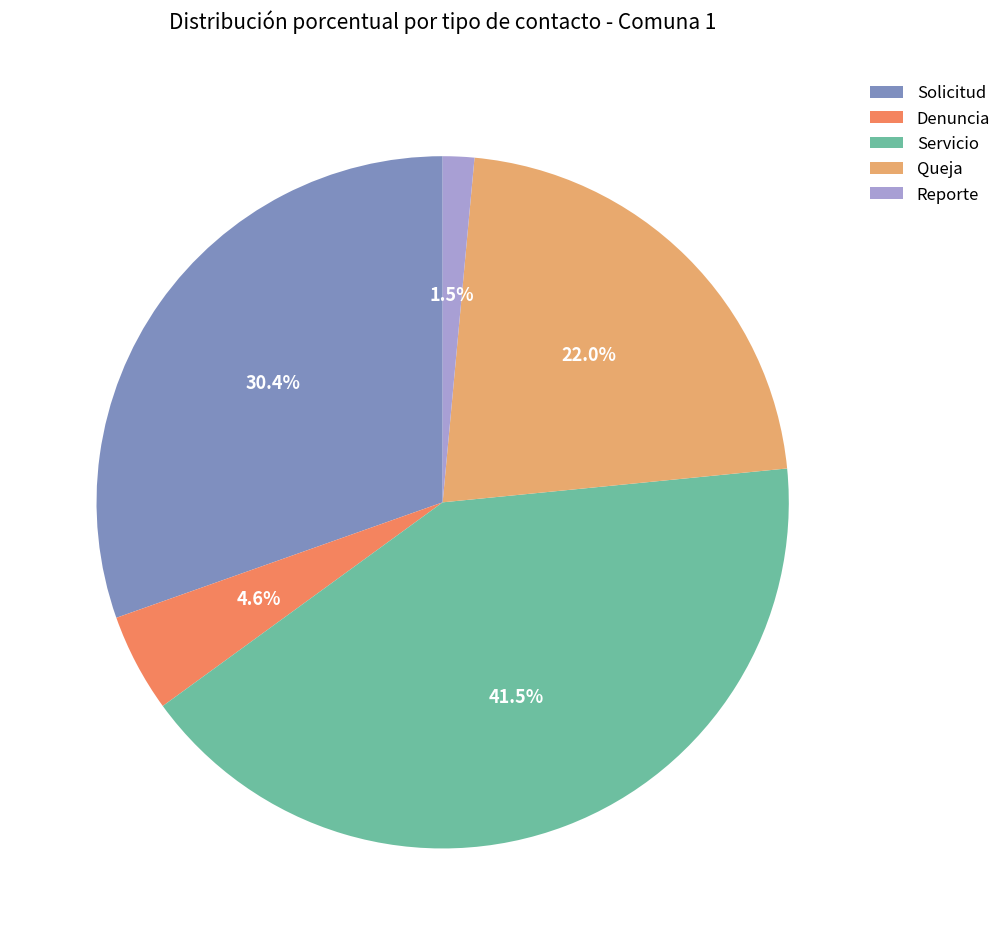

Which category has the smallest portion of the pie?

Reporte